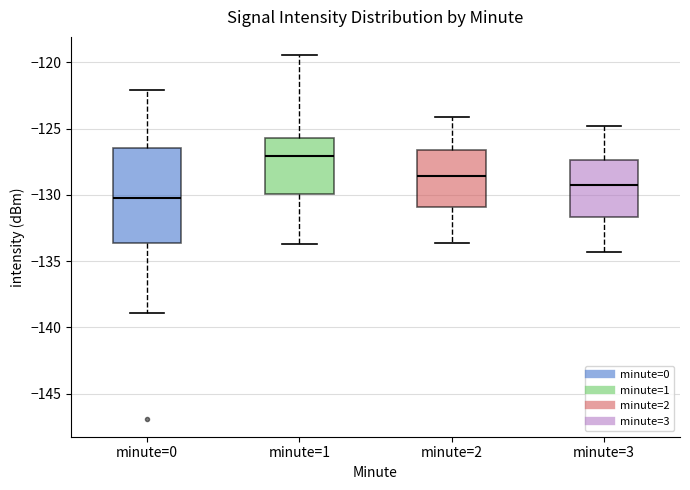

Which box has the lowest median line?

minute=0